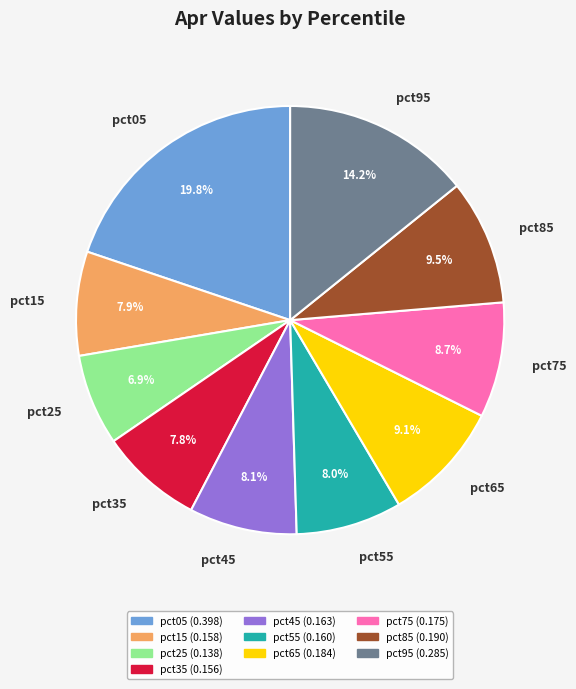

To the nearest percent, what is the difference between the largest and smallest slice percentages?

13%